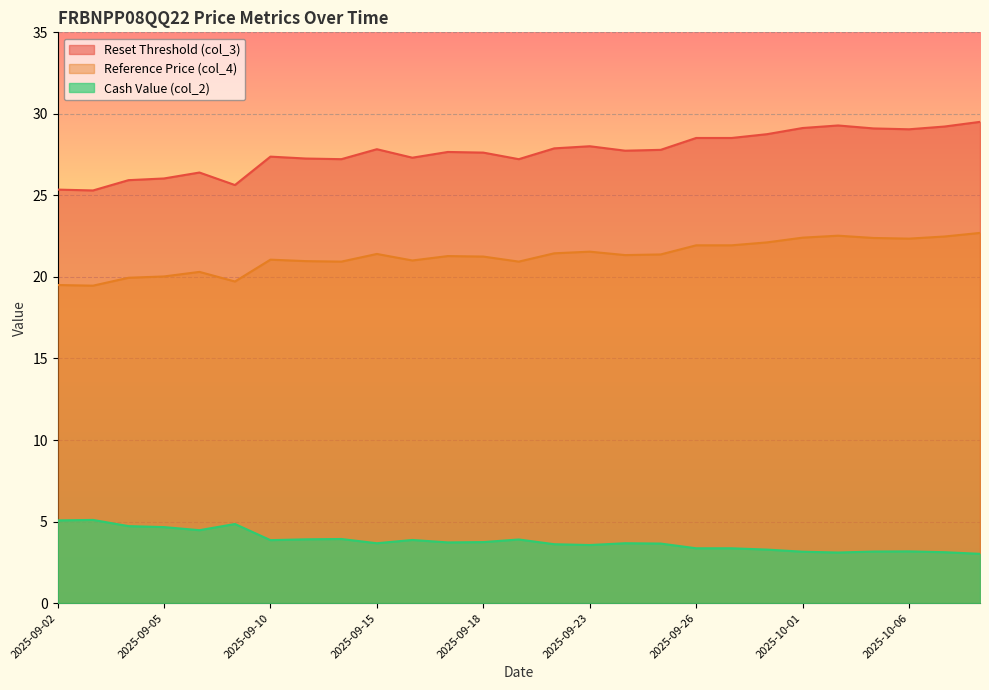

What is the sum of the Reference Price (col_4) values at 2025-09-09 and 2025-09-10?

40.8